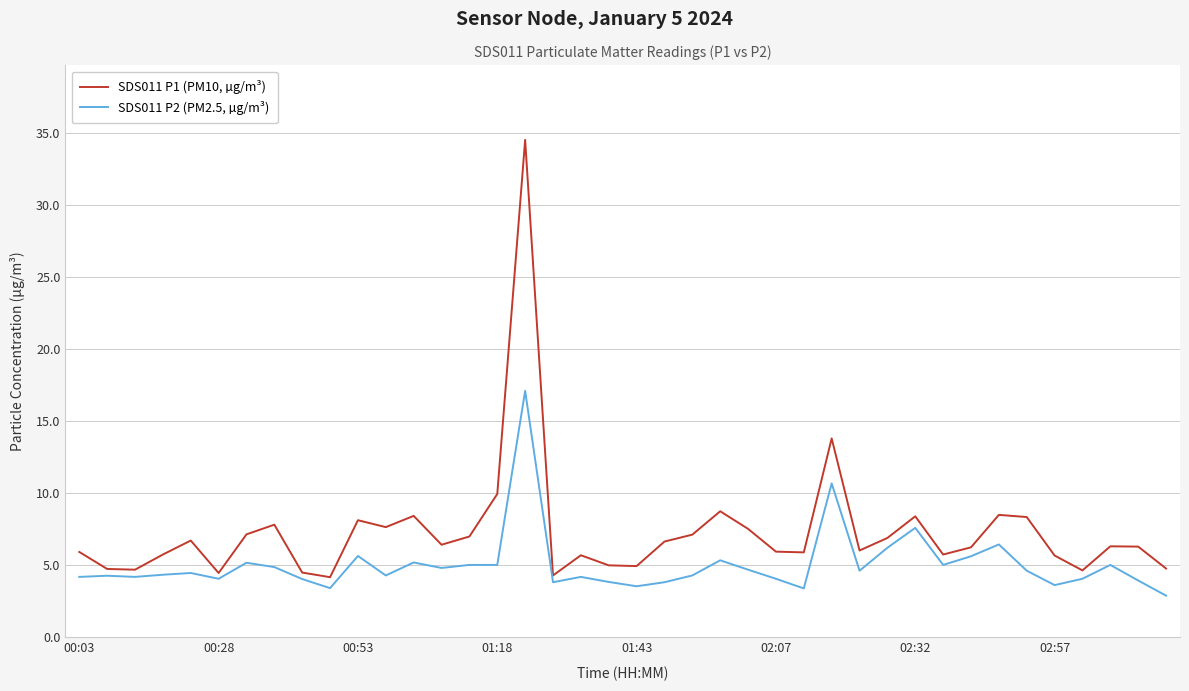

What is the difference between the maximum and minimum values in the SDS011 P2 (PM2.5, µg/m³) series?

14.2